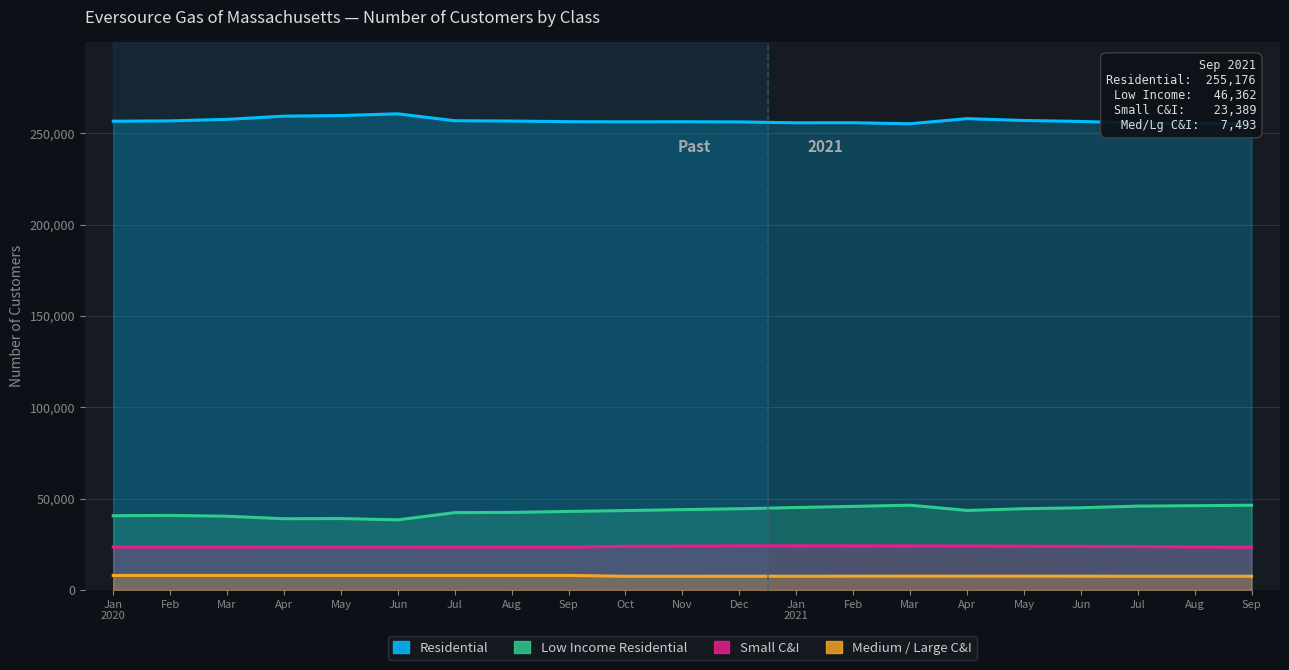

At which label does Low Income Residential first exceed 43512?

Nov